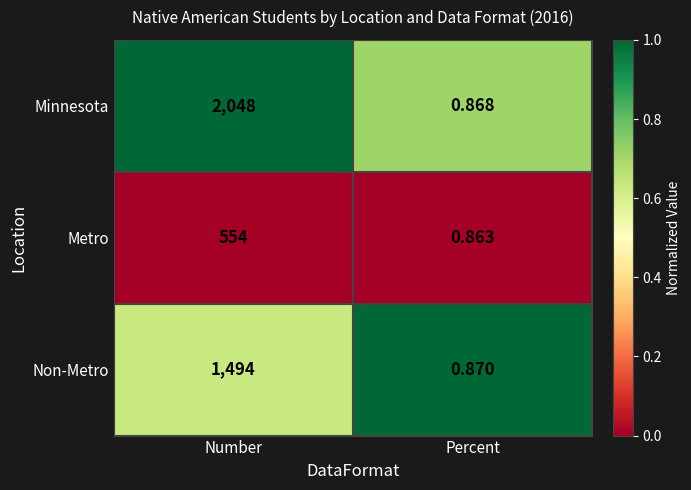

How many values in the Non-Metro series are below 1494?

1